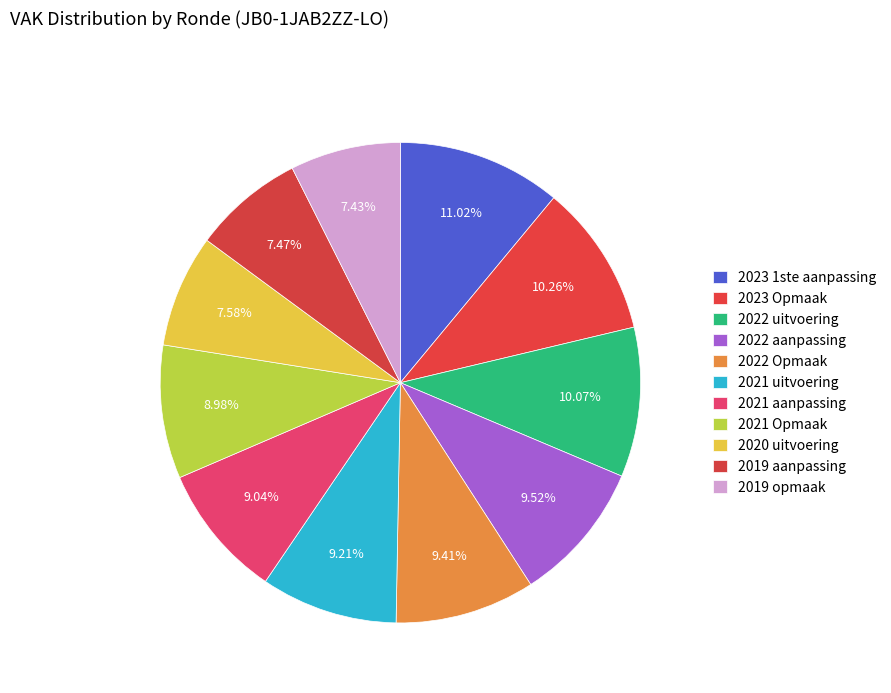

Which slice is the largest?

2023 1ste aanpassing